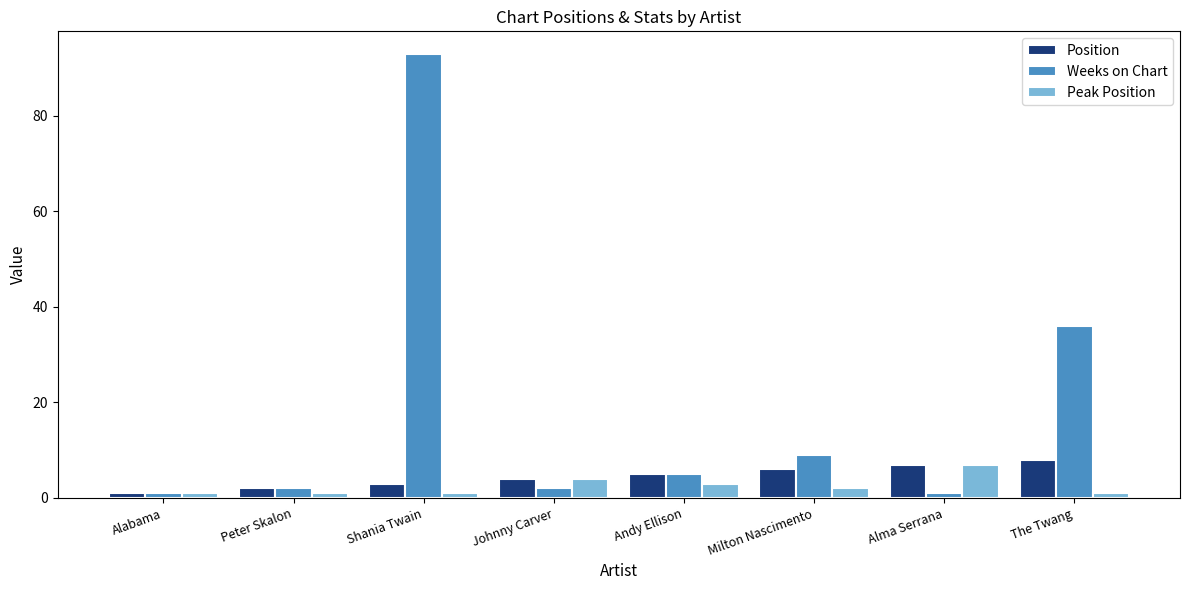

Rank the categories by Position value from lowest to highest.

Alabama, Peter Skalon, Shania Twain, Johnny Carver, Andy Ellison, Milton Nascimento, Alma Serrana, The Twang